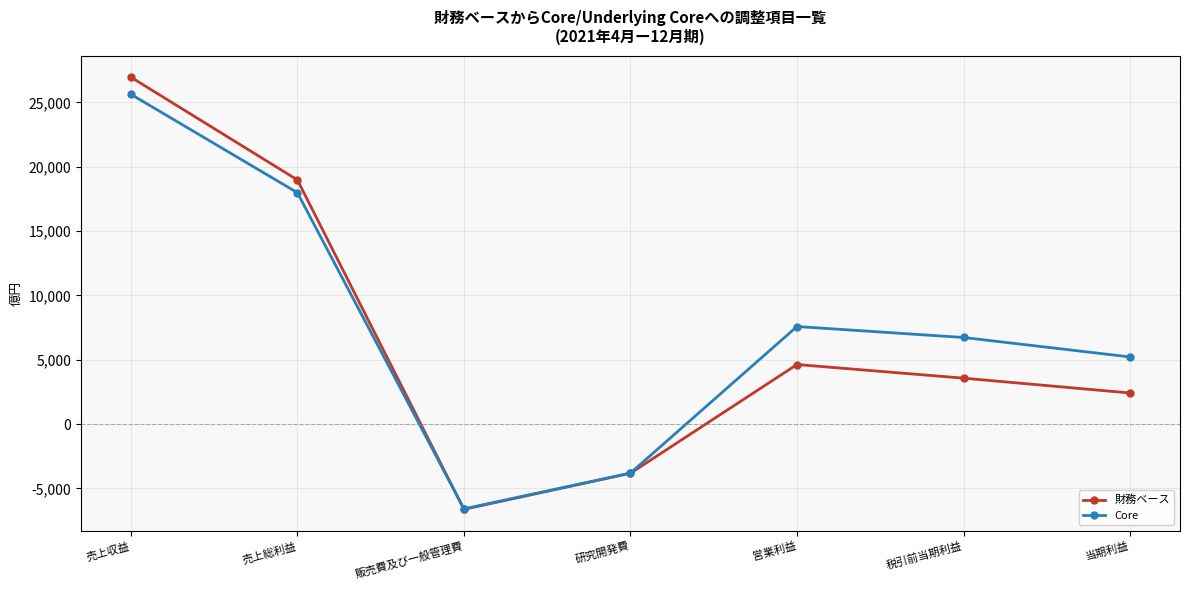

What is the spread (max minus min) of values at 営業利益?

2954